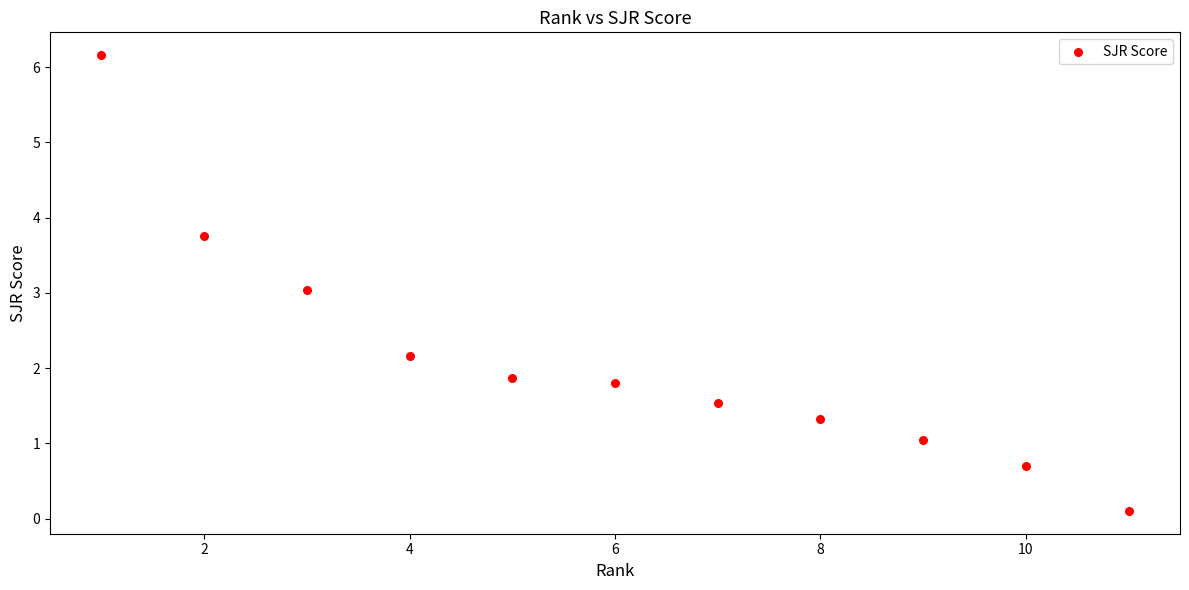

What is the range of Y values (max minus min)?

6.1